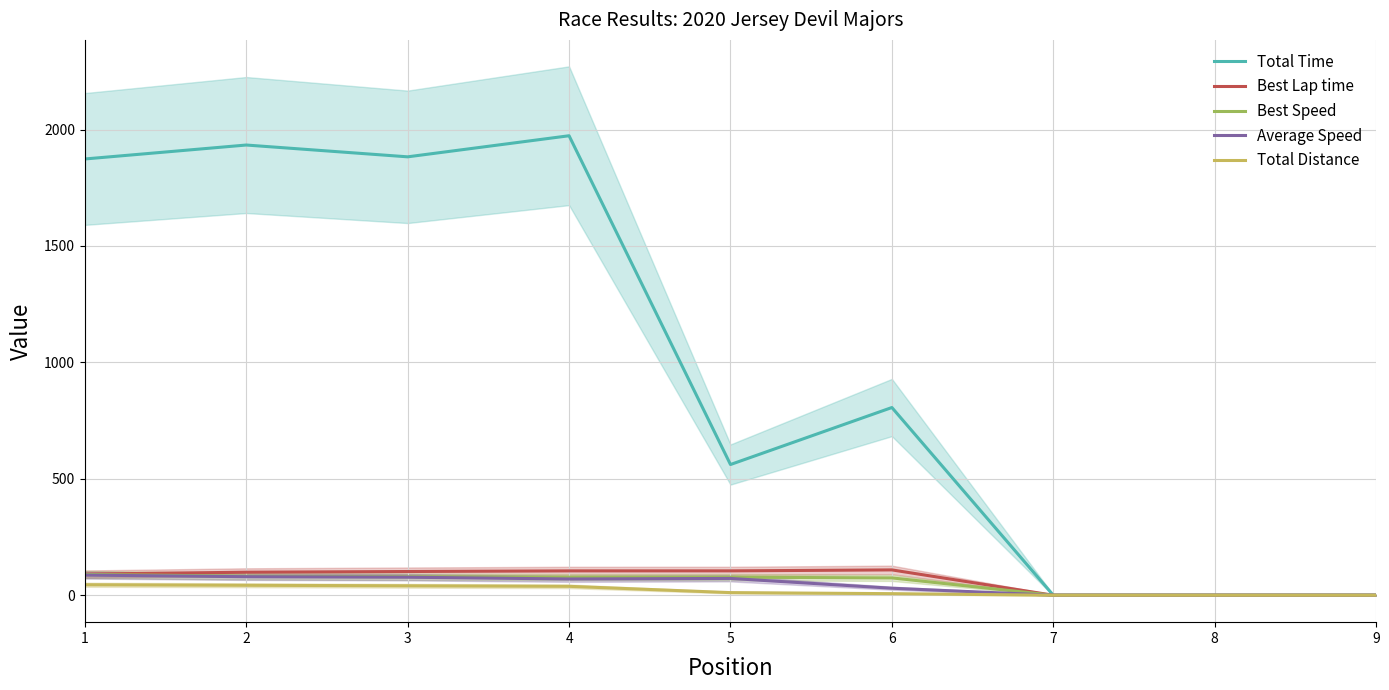

Which series changed the most between 2 and 7?

Total Time